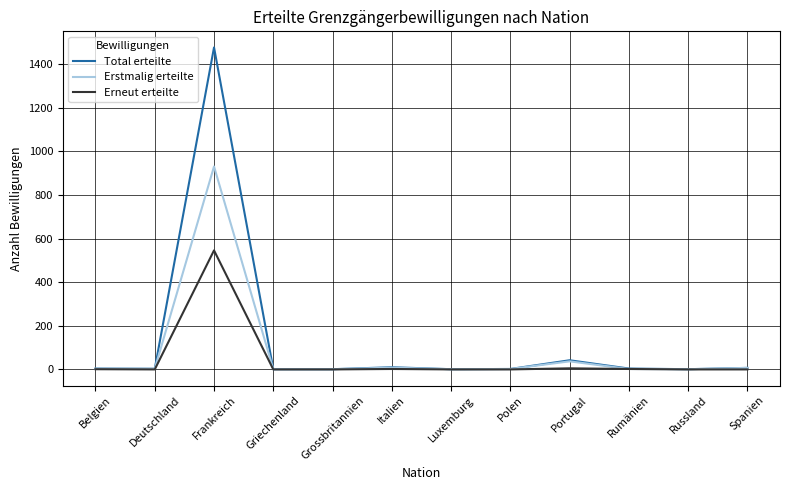

Which series has the largest range (max minus min)?

Total erteilte